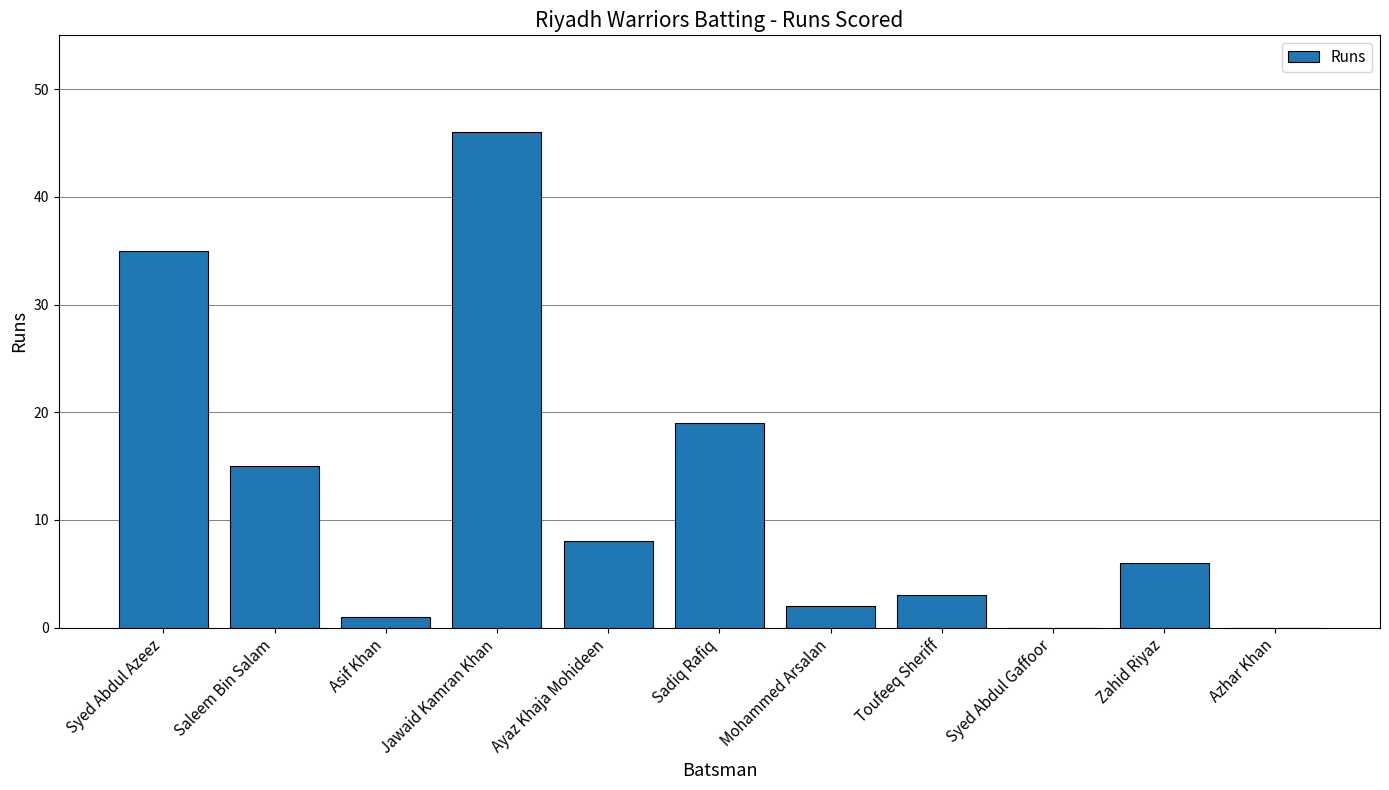

The value at Mohammed Arsalan is 2. True or false?

True